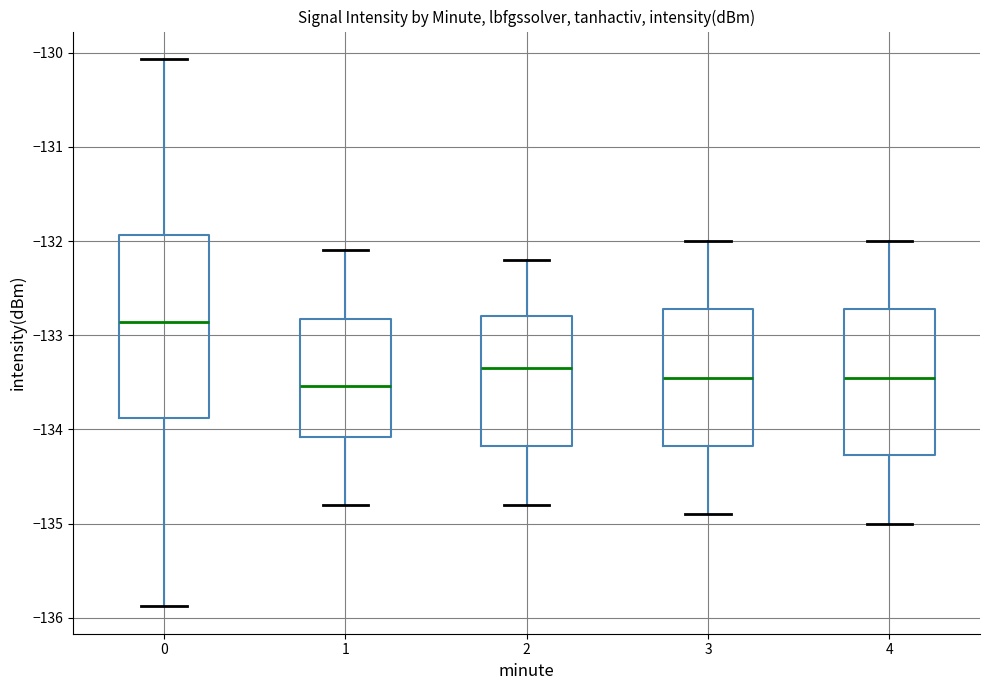

Which box is the tallest, from its lower edge to its upper edge?

0